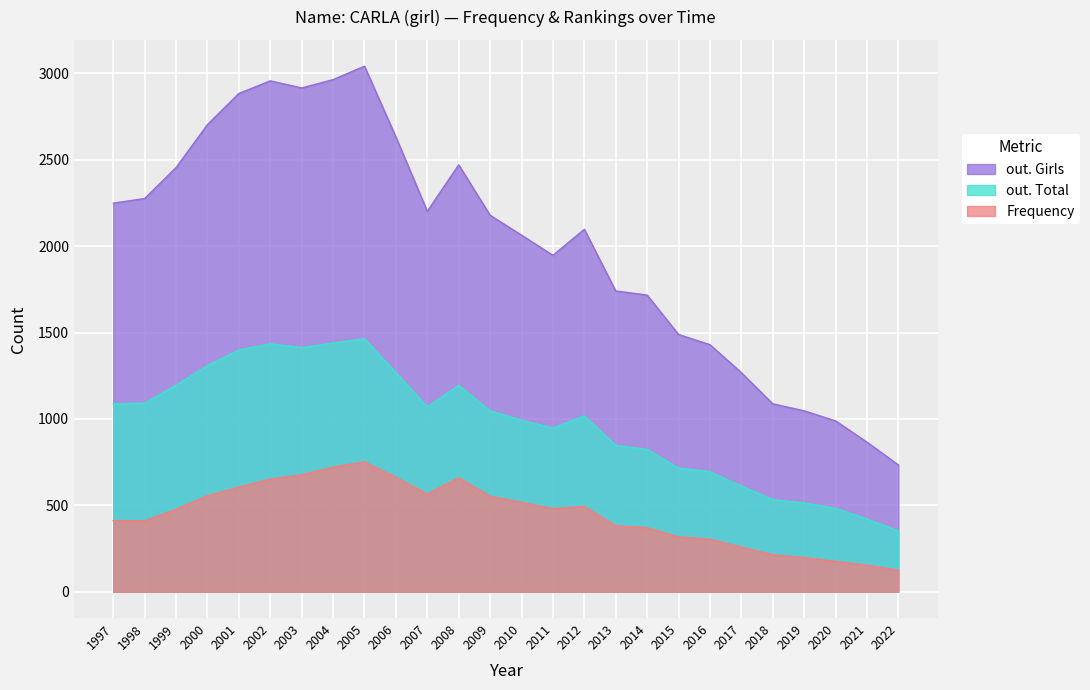

What value does the Frequency series have at 2019?

198